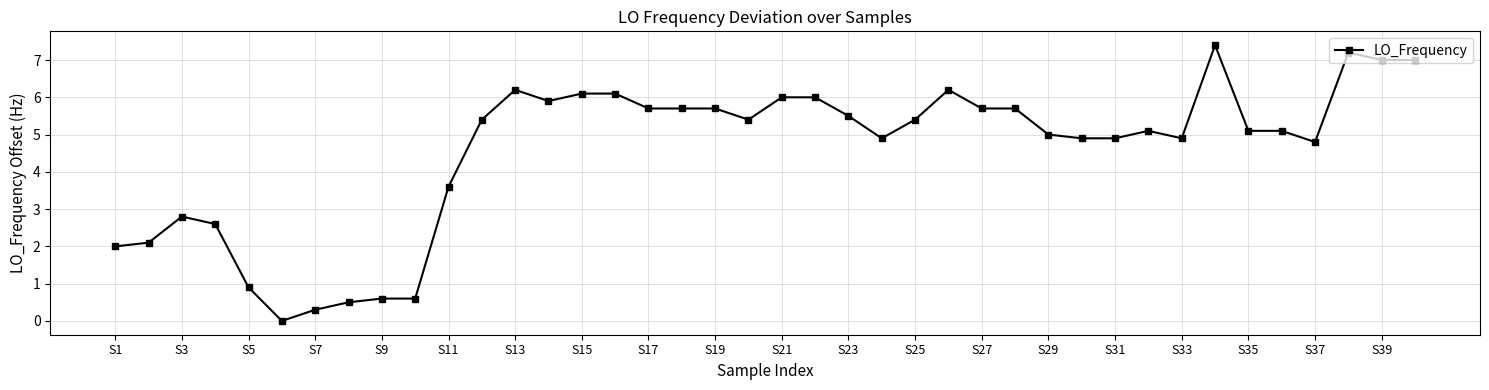

What is the maximum value shown in the chart?

7.4